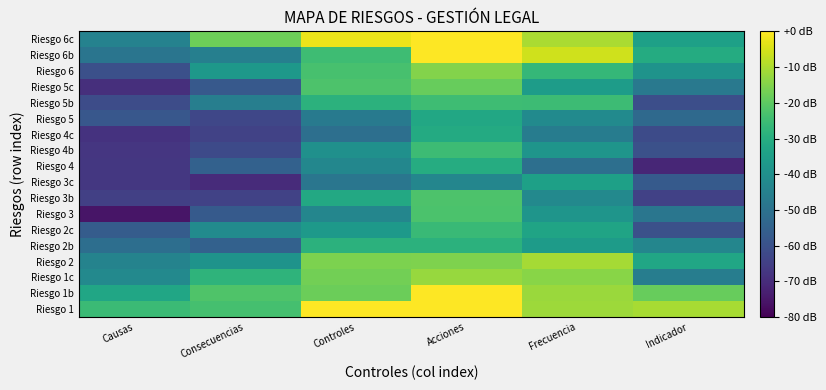

What is the total value across all series at Controles?

-521.8